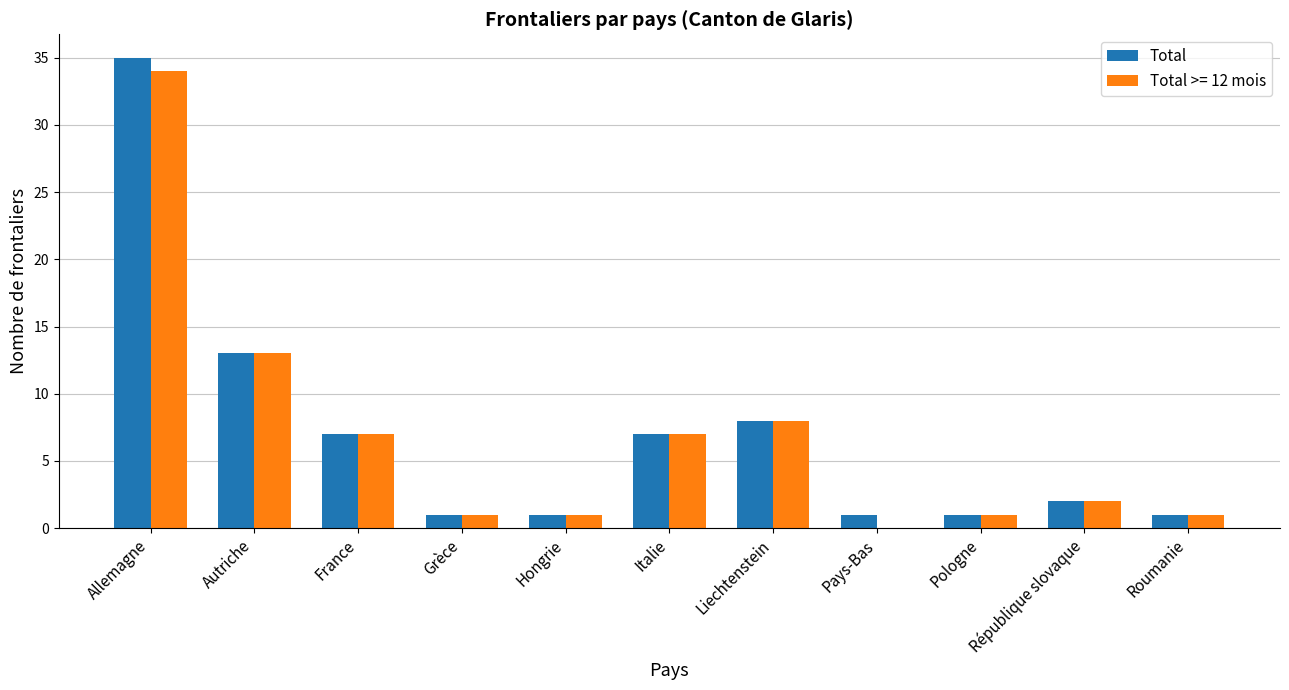

How many data points does each series have?

11